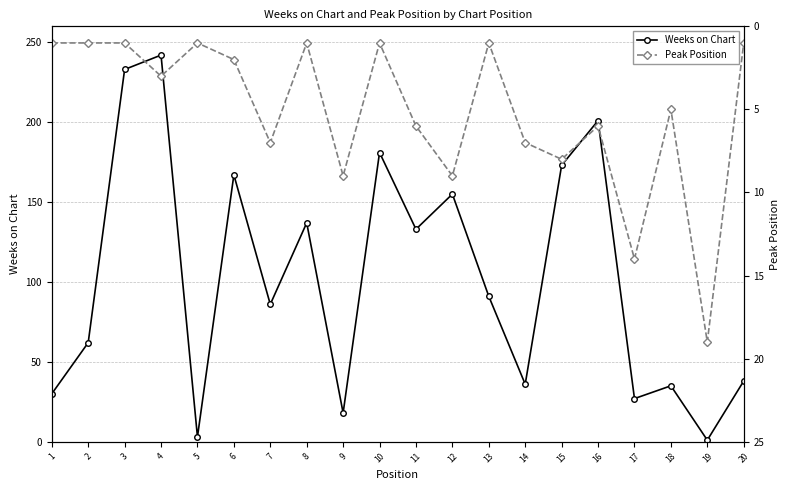

What is the difference between the second highest and minimum values in the Weeks on Chart series?

232